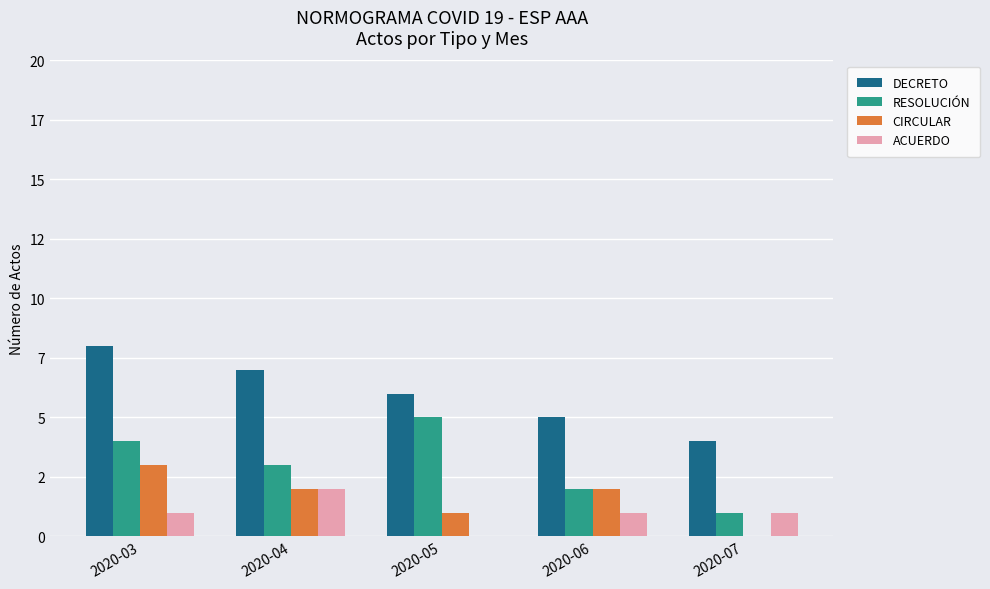

At which category does the chart reach its minimum across all series?

2020-07